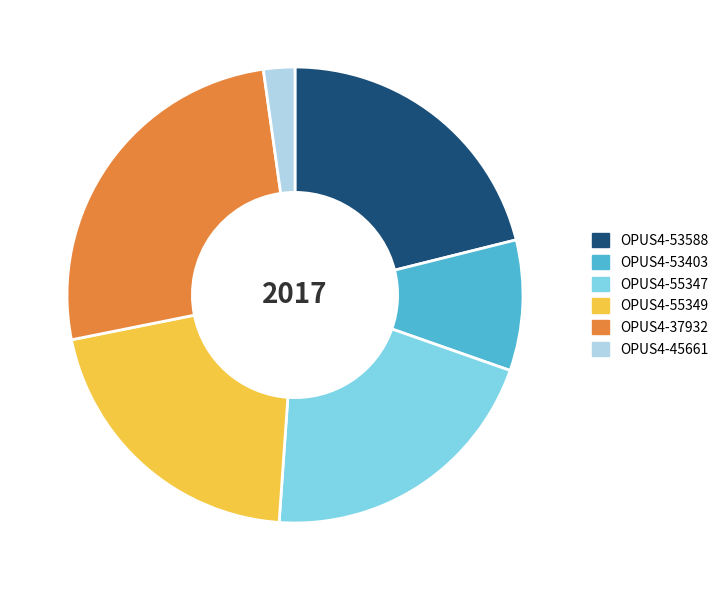

What is the ratio of the value at OPUS4-55347 to the value at OPUS4-53403?

2.2